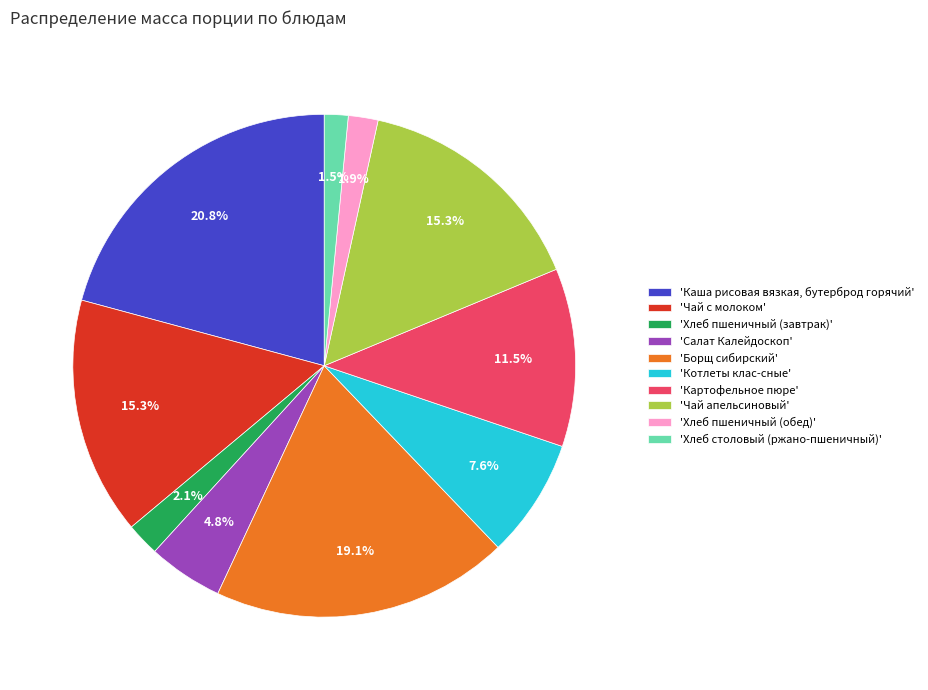

Does 'Чай апельсиновый' represent more than half of the total?

No